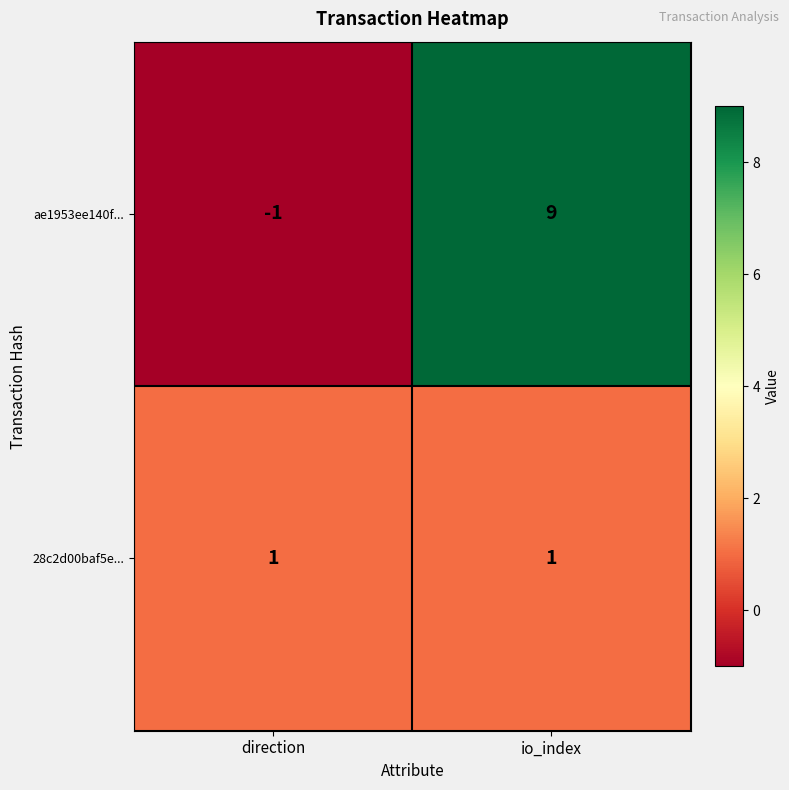

The value of 28c2d00baf5e... at direction is 1. True or false?

True